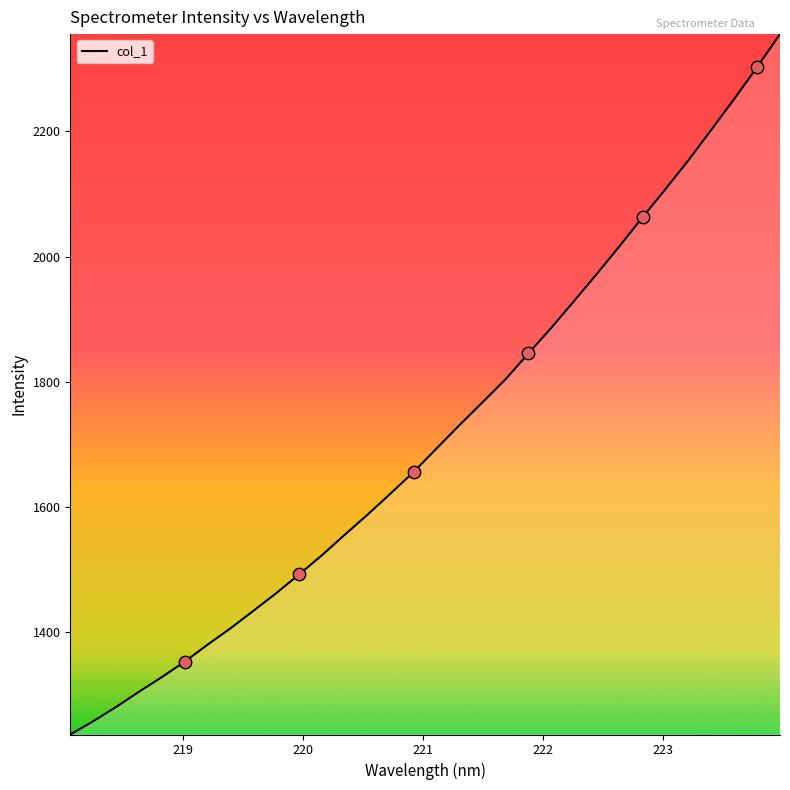

What is the smallest value displayed?

1236.9